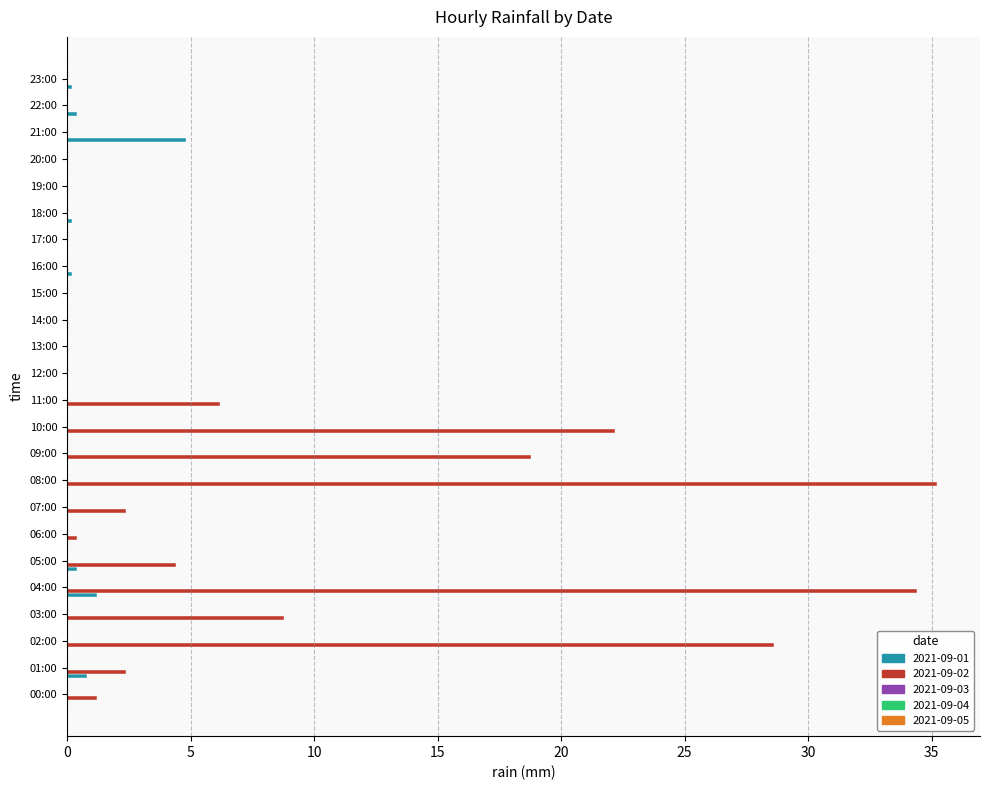

At which label does 2021-09-02 reach its peak?

08:00